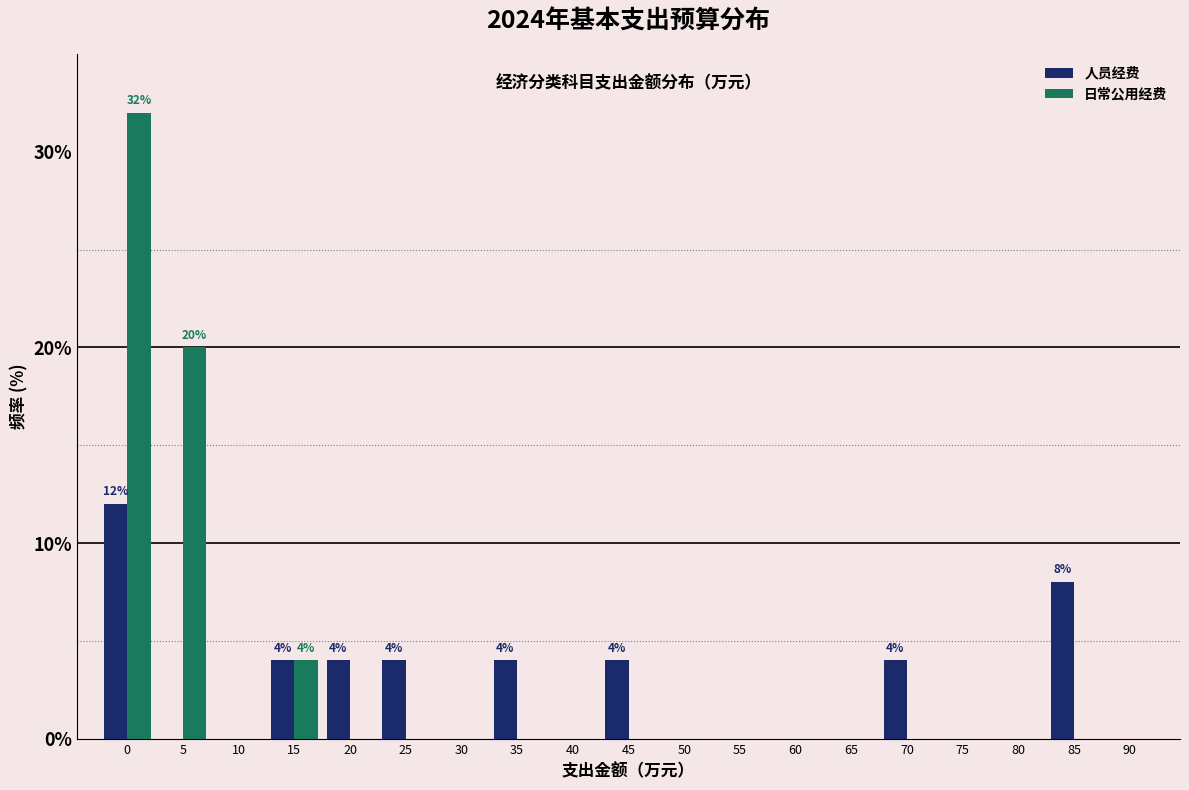

What is the greatest value displayed?

32